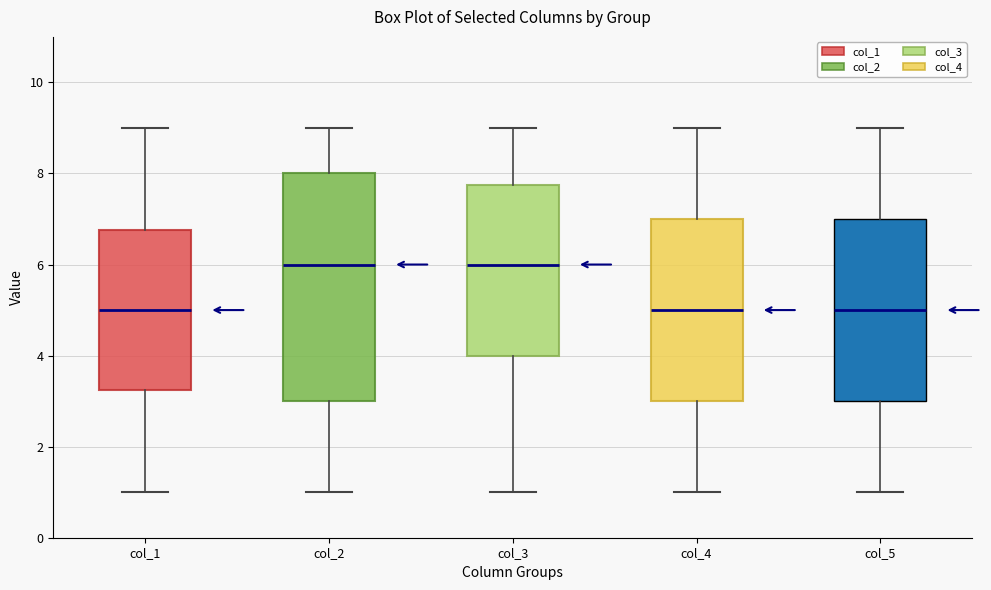

Where does the median line of the box for col_2 sit on the y-axis? The values are not printed on the chart, so give them approximately, as read against the axis.

6.0